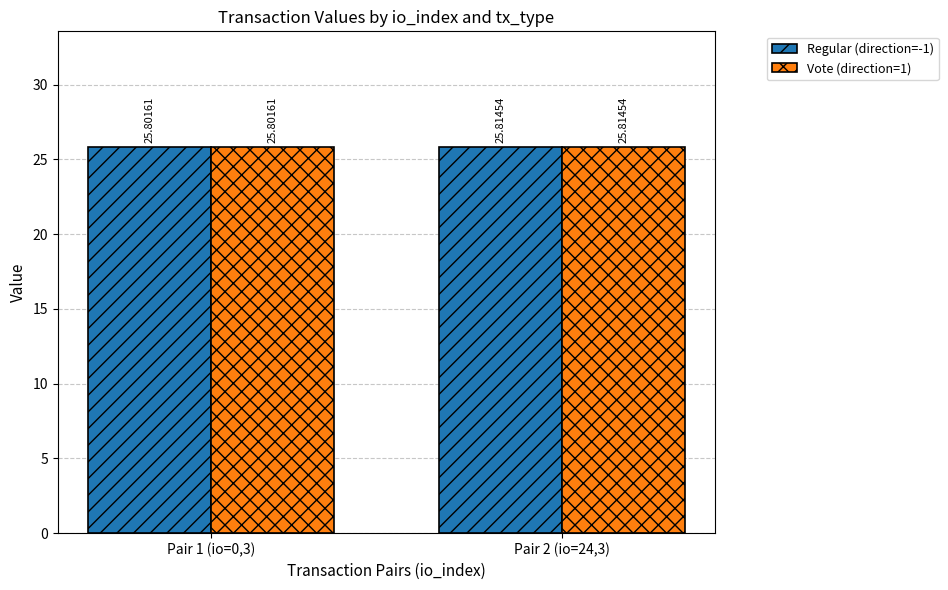

The value of Vote (direction=1) at Pair 2 (io=24,3) is 14.6. True or false?

False